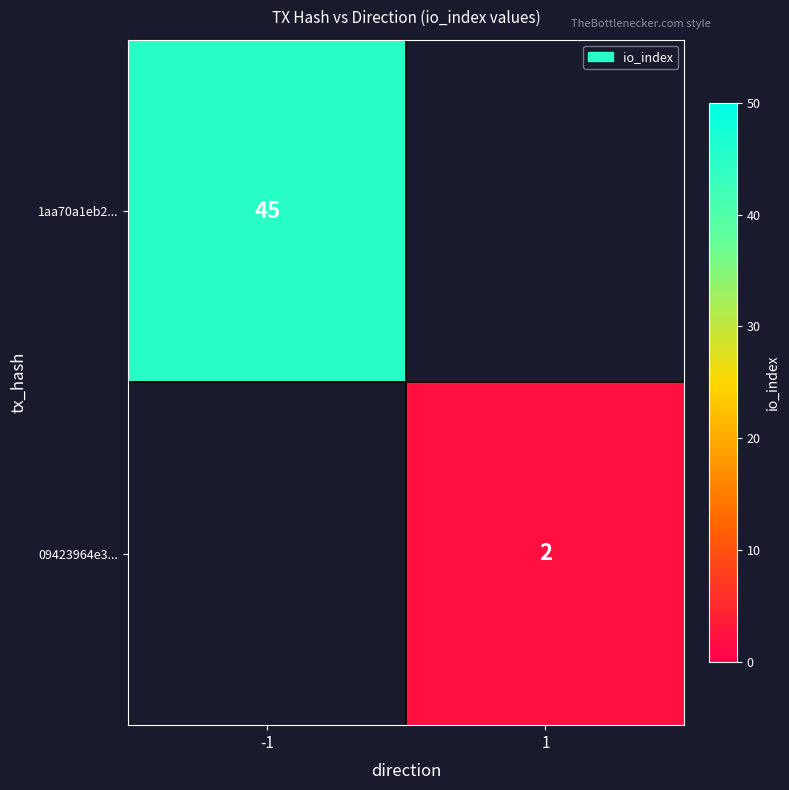

At how many categories does at least one series exceed 30?

1